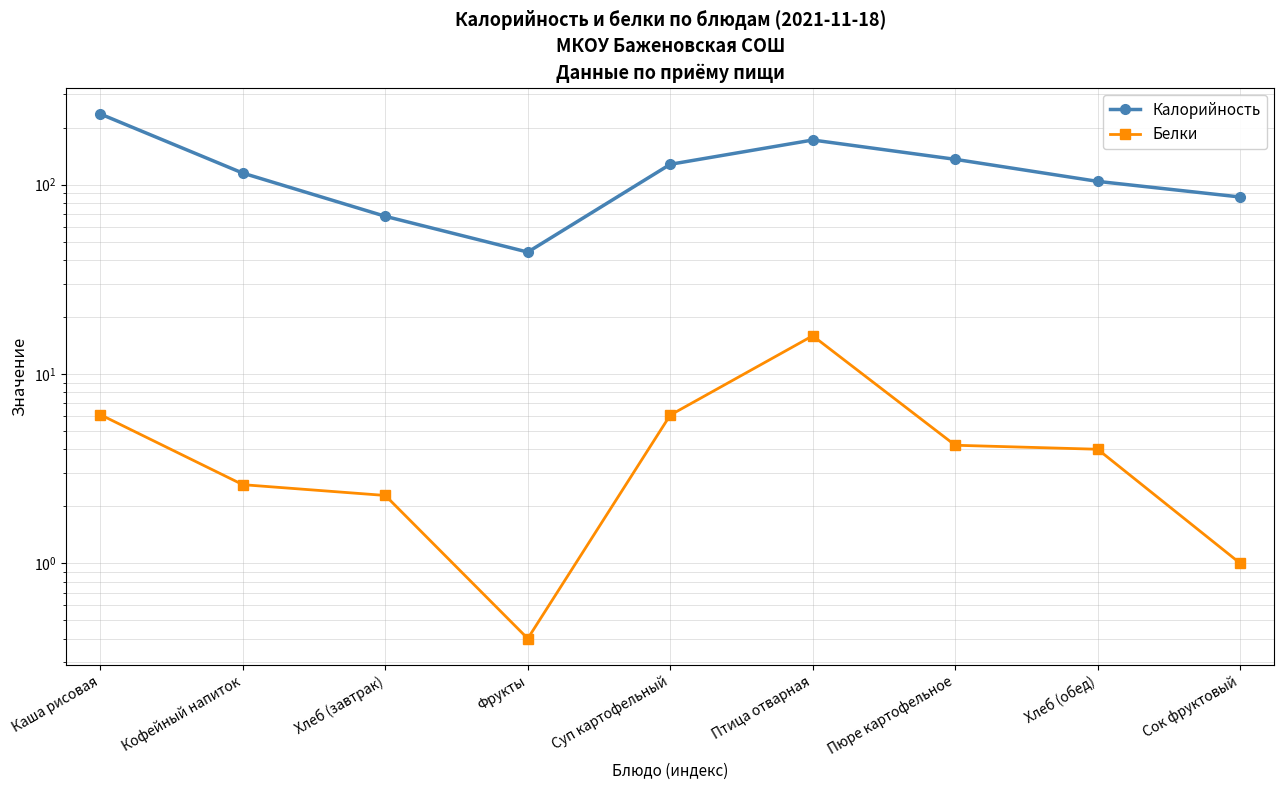

Which series has the widest spread of values?

Калорийность